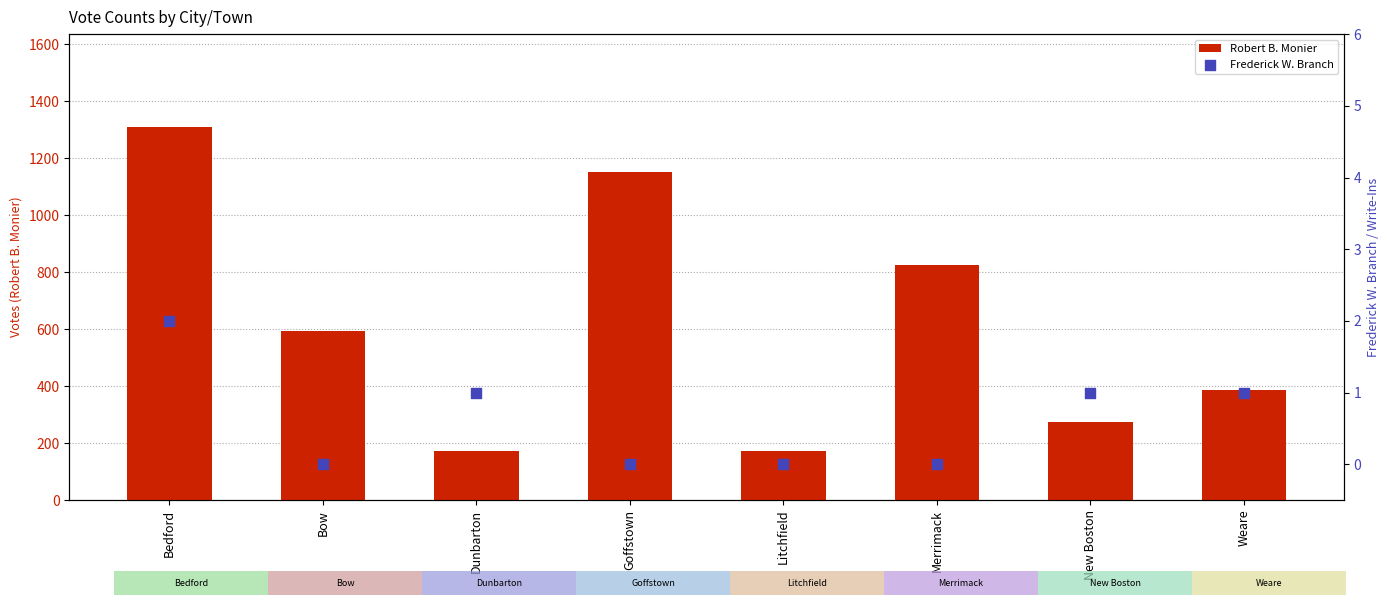

What is the total value across all series at Goffstown?

1152